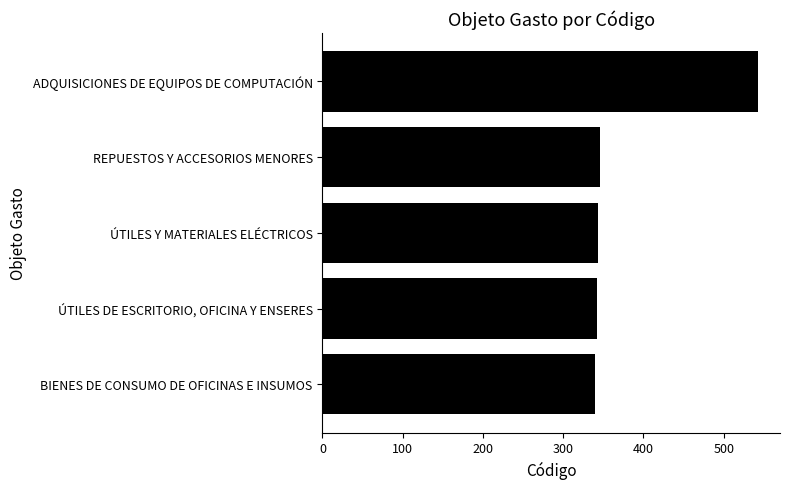

What is the sum of all values?

1914